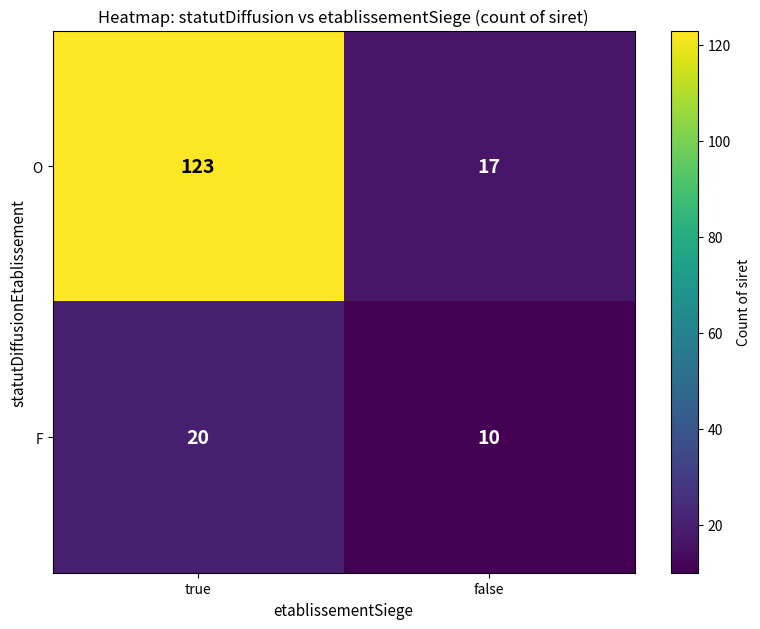

Which category has the highest value across all series?

true